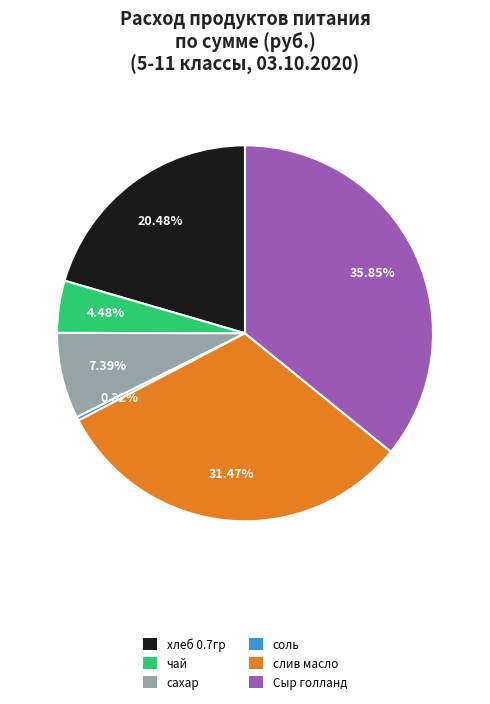

Which slice is the largest?

Сыр голланд